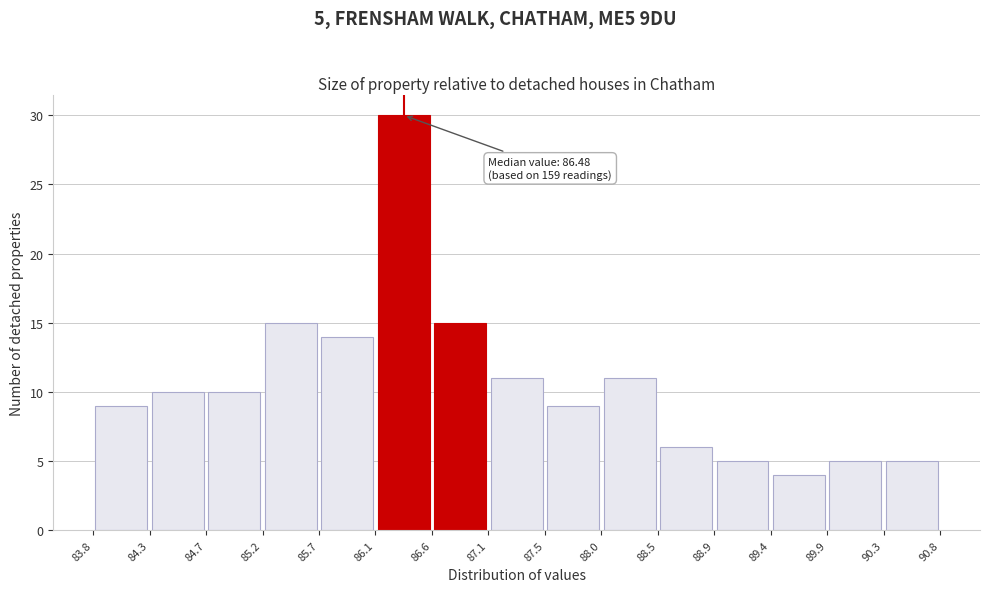

Which range on the x-axis has the tallest bar?

86.1 to 86.6